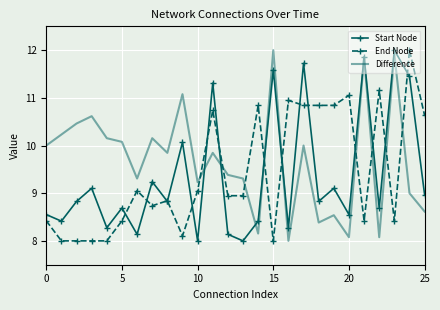

What is the minimum value for Difference?

8.0